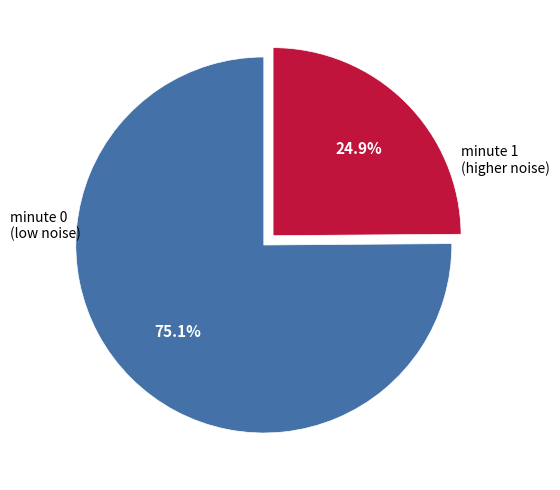

How many slices are in this pie chart?

2